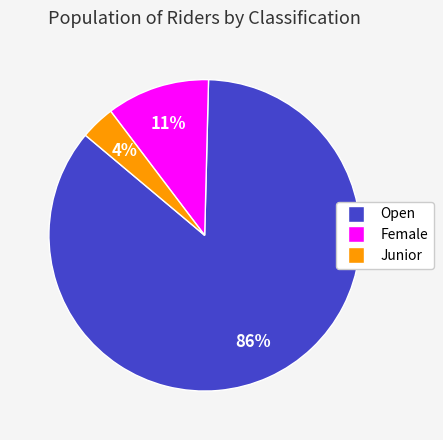

To the nearest percent, what is the difference between the Junior and Female slice percentages?

7%